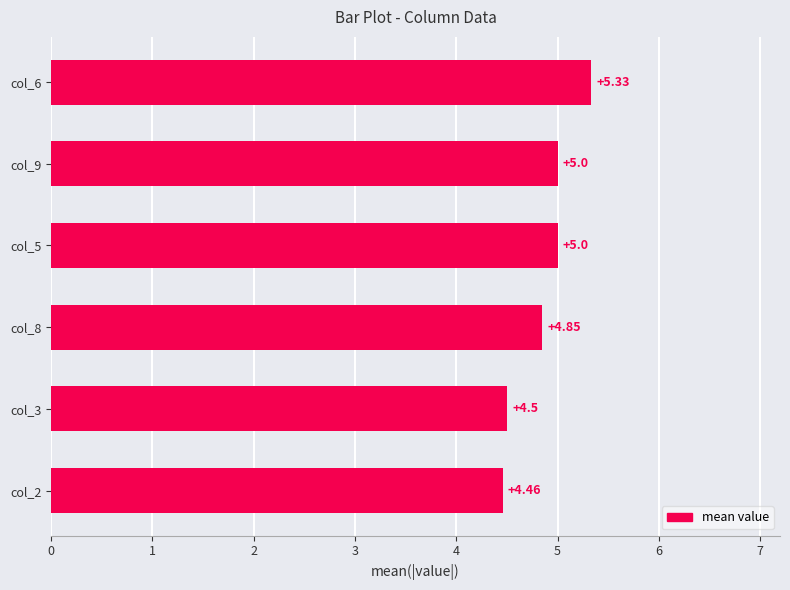

Count the number of categories in the chart.

6